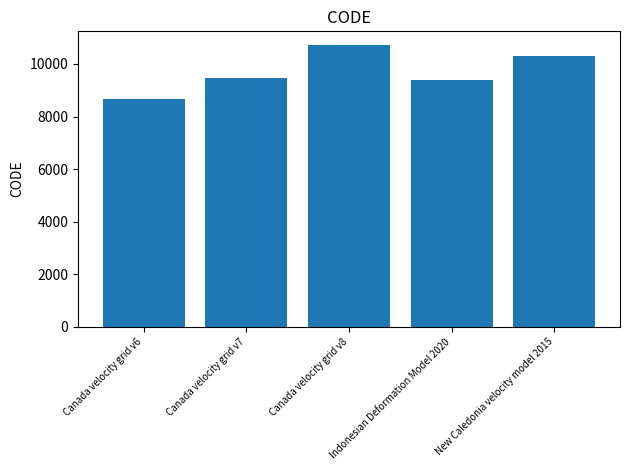

Which label corresponds to the smallest value in the chart?

Canada velocity grid v6